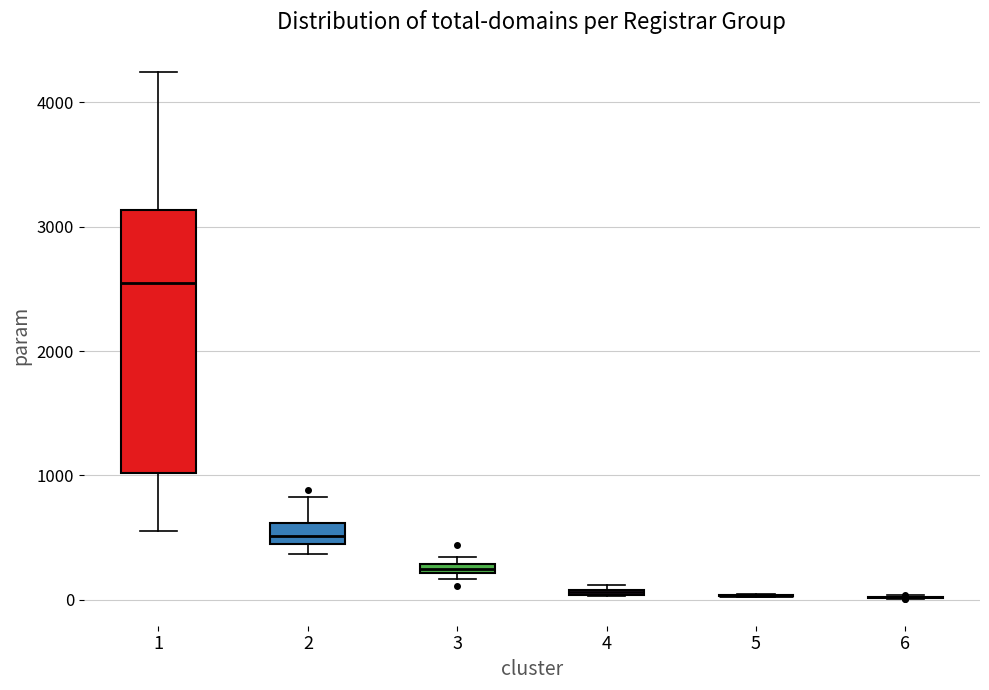

Which box is the tallest, from its lower edge to its upper edge?

1